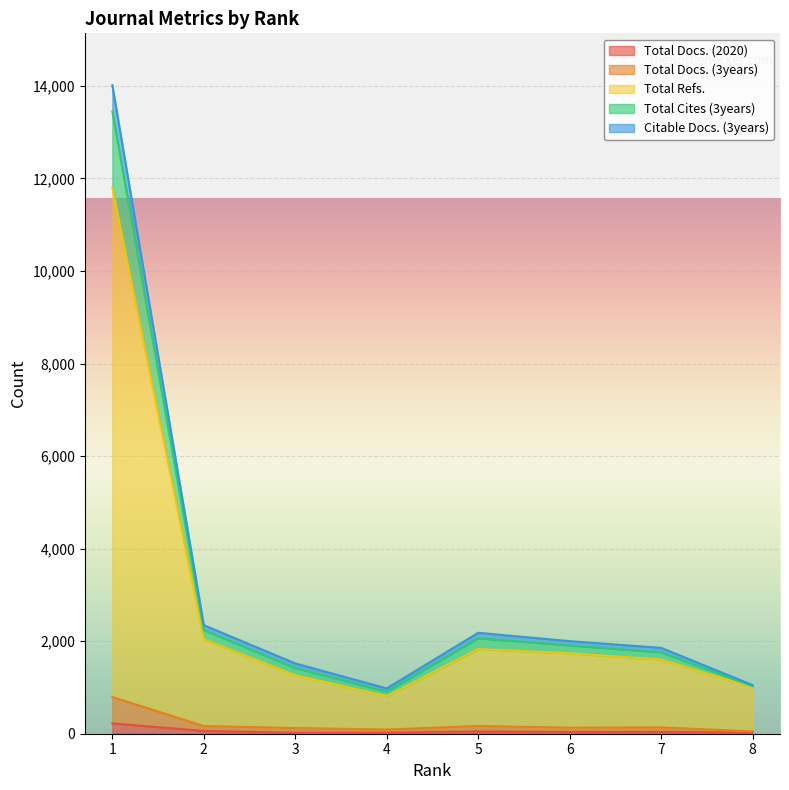

Does the chart display data point markers on the line(s)?

No